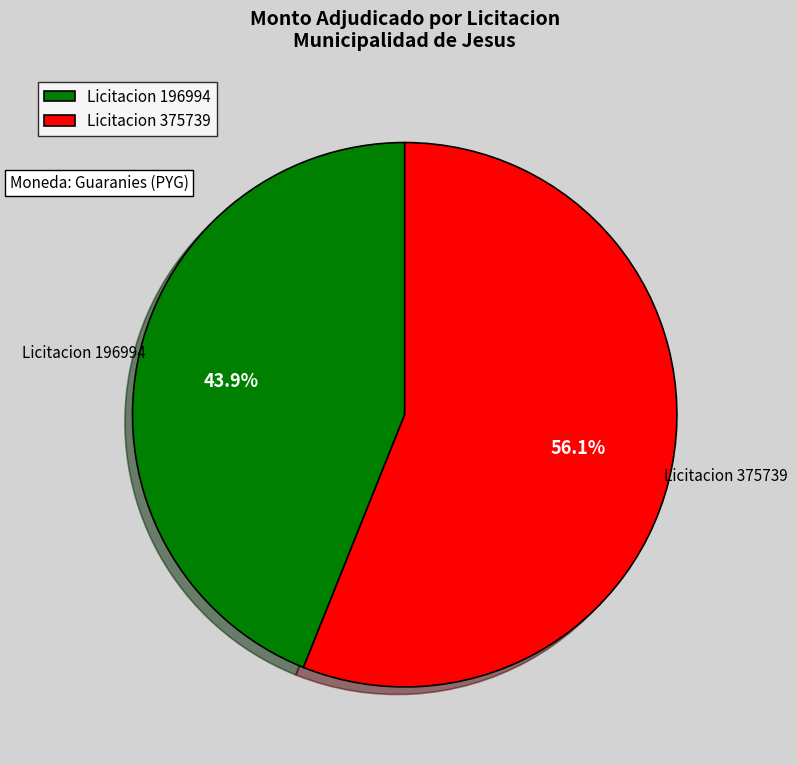

What is the ratio of the value at Licitacion 196994 to the value at Licitacion 375739?

0.8